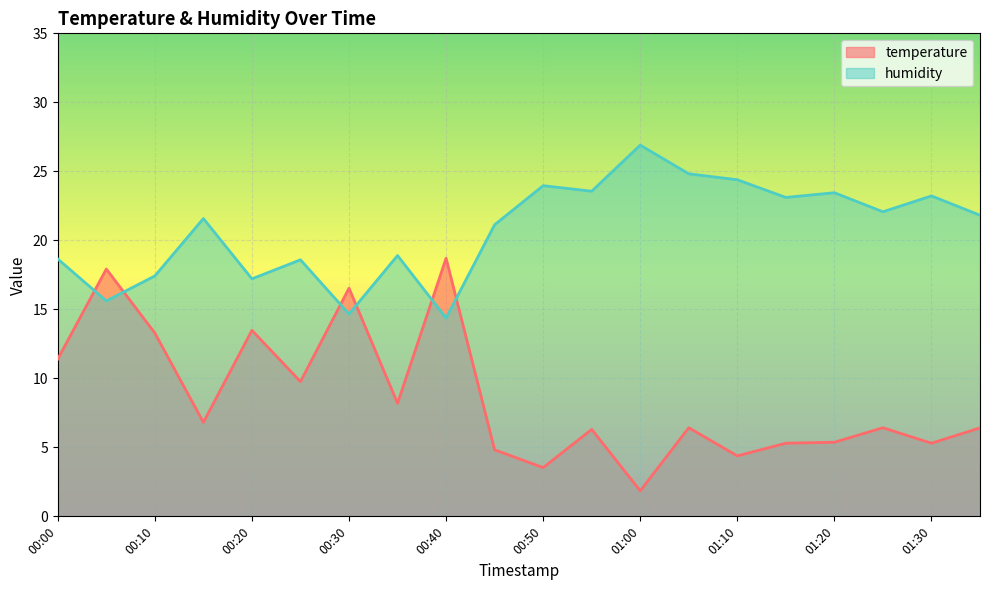

What is the sum of all temperature values?

172.2